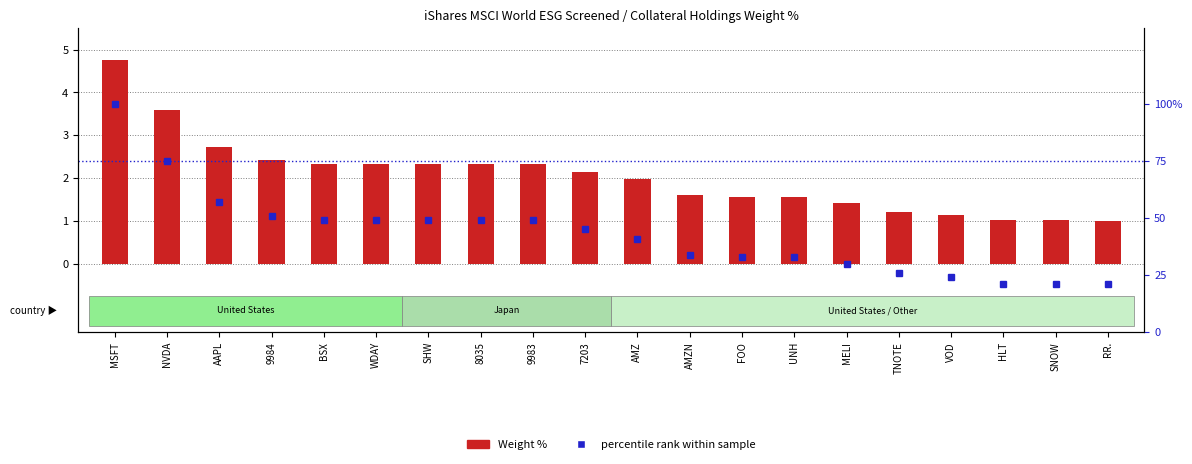

Does the chart contain stacked bars?

No